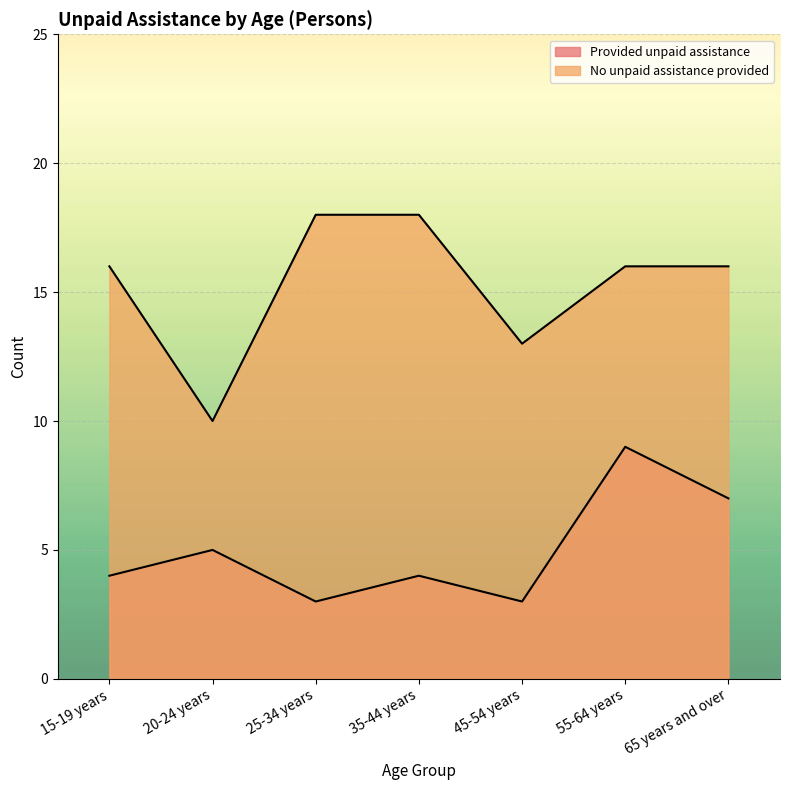

What is the maximum value for No unpaid assistance provided?

18